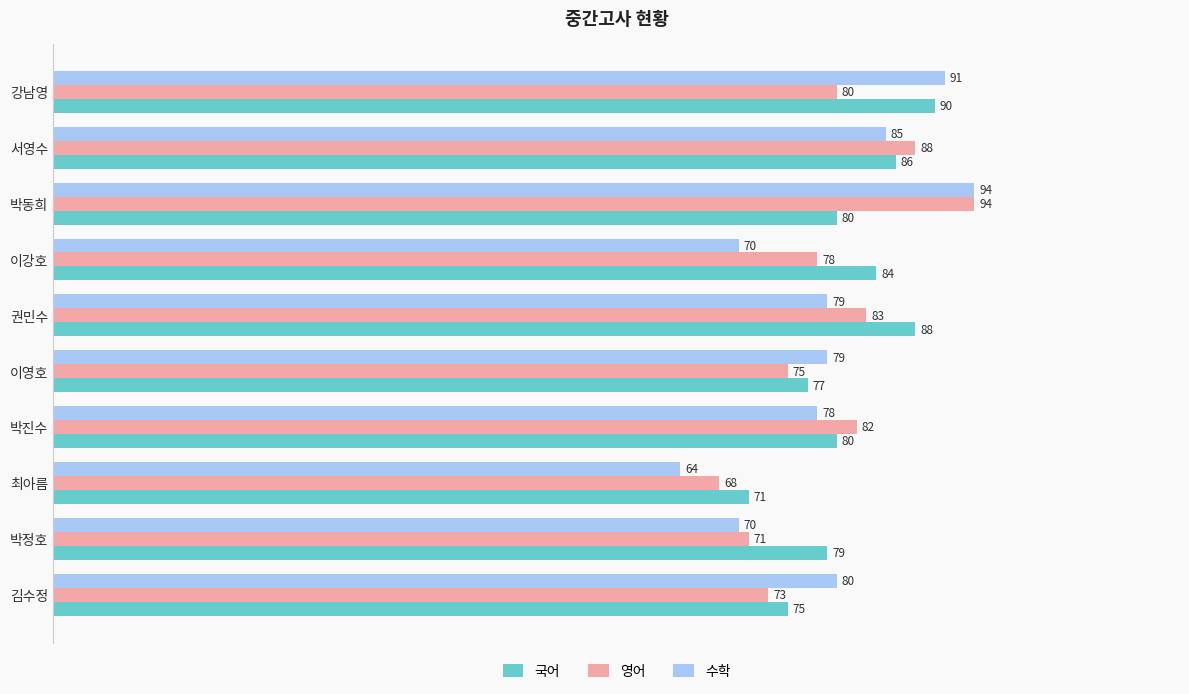

How many 수학 values are between 70 and 85?

7